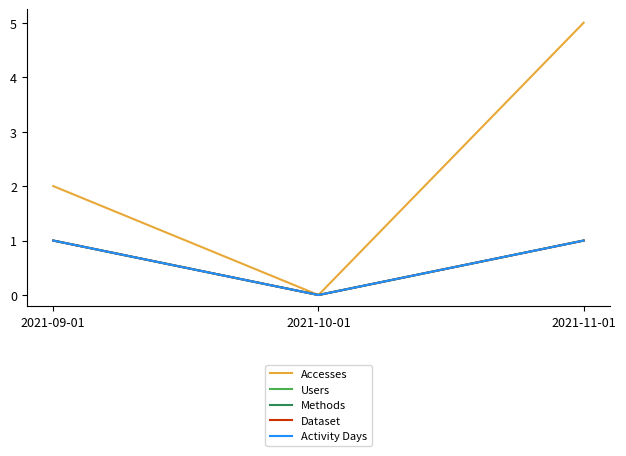

True or false: Users has a value of 0 at 2021-09-01.

False